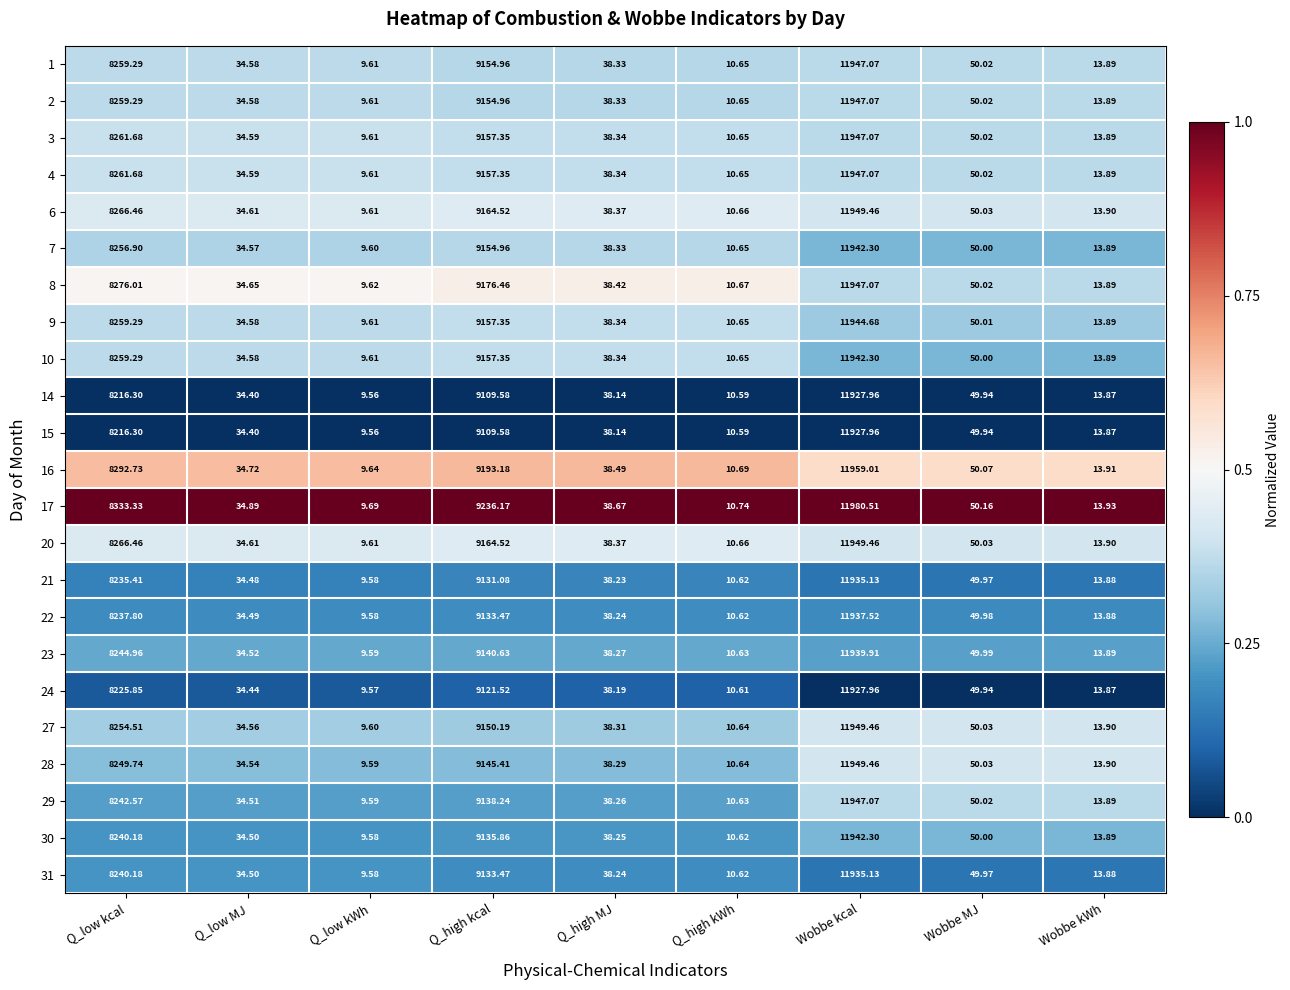

What is the difference between the highest and lowest values at Wobbe MJ?

0.2